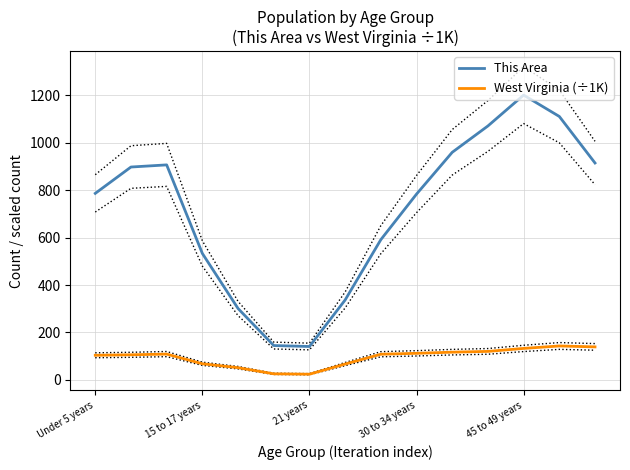

True or false: This Area and West Virginia (÷1K) intersect in this chart.

False